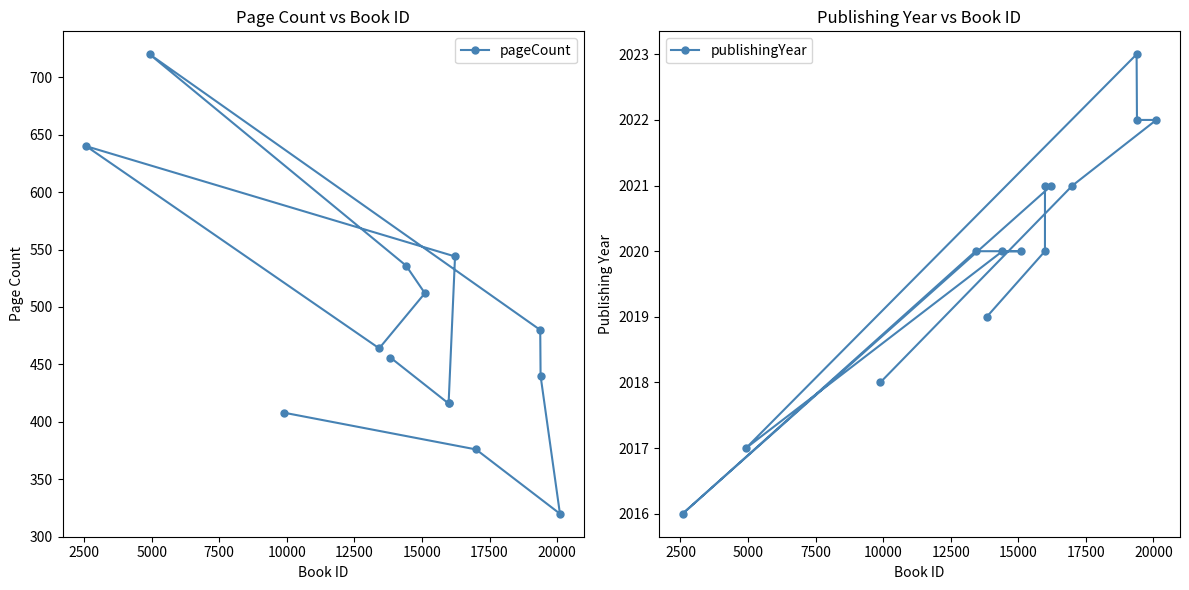

True or false: publishingYear and pageCount intersect in this chart.

False